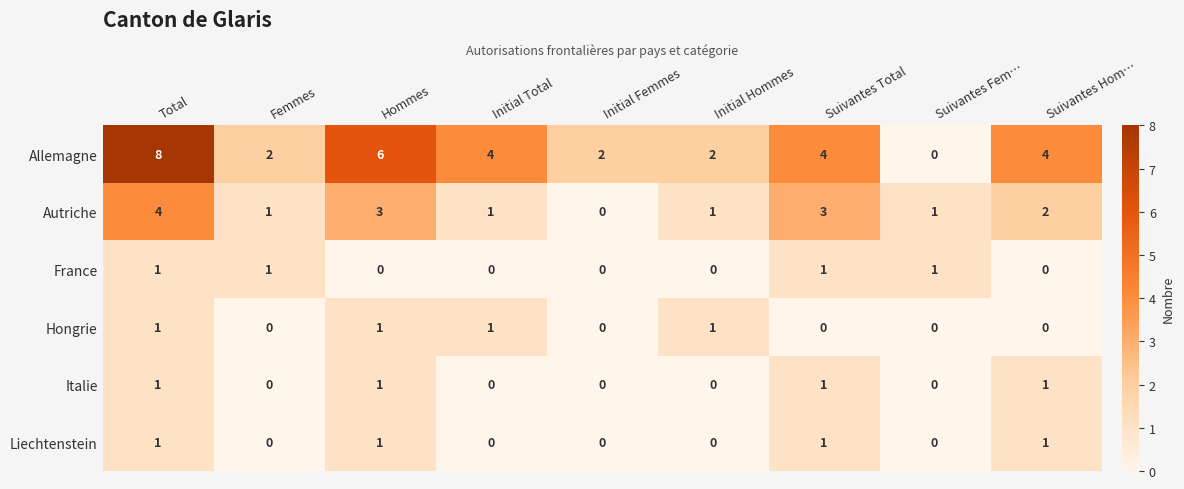

What is the spread (max minus min) of values at Initial Total?

4